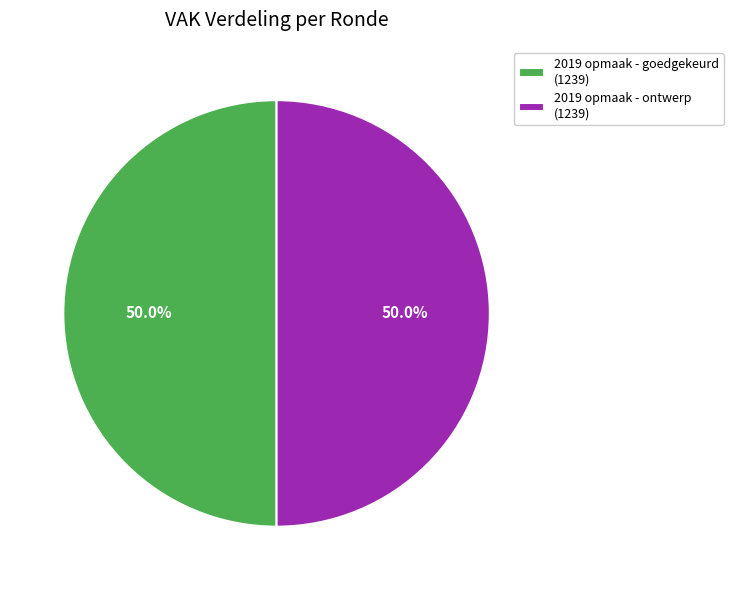

How many slices are in this pie chart?

2